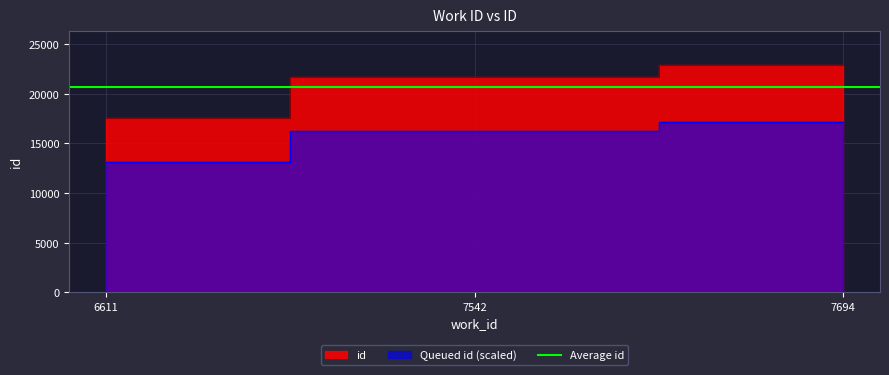

What is the ratio of the value at 7694 to the value at 7542?

1.1